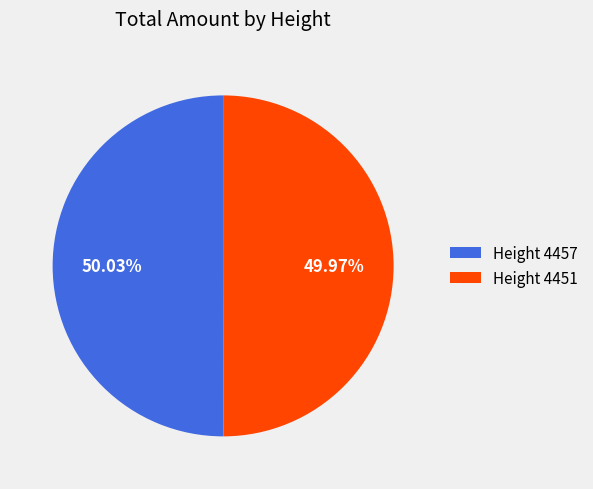

What is the total percentage of Height 4457 and Height 4451?

100.0%